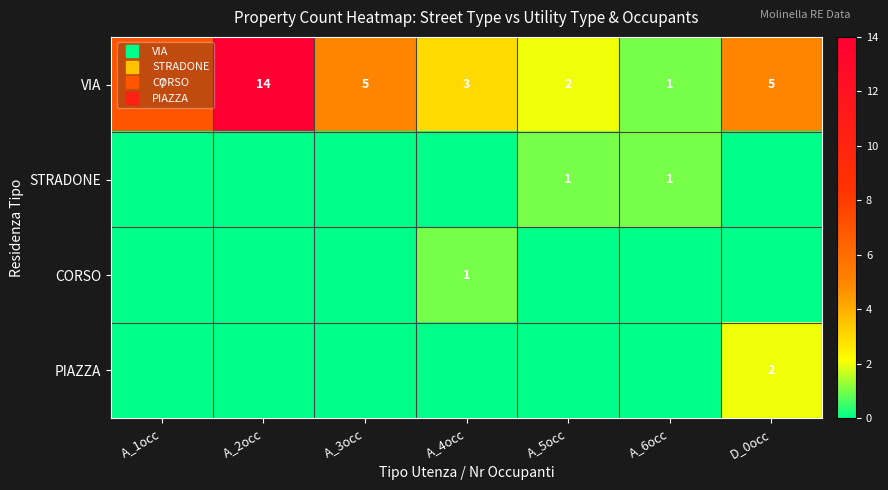

What is the difference between the second highest and second lowest values in the STRADONE series?

1